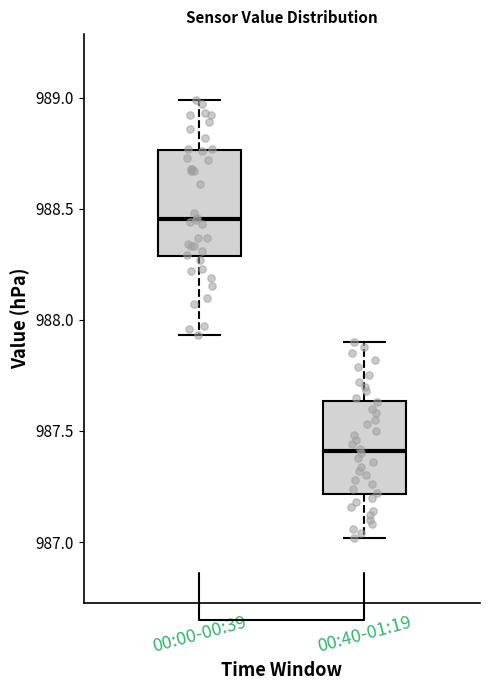

Reading left to right, read every box against the y-axis: the position of its median line, the range the box covers, and the ends of its whiskers. The values are not printed on the chart, so give them approximately, as read against the axis.

00:00-00:39: median 988.45, box 988.30 to 988.75, whiskers 987.95 to 989.00
00:40-01:19: median 987.40, box 987.20 to 987.65, whiskers 987.00 to 987.90